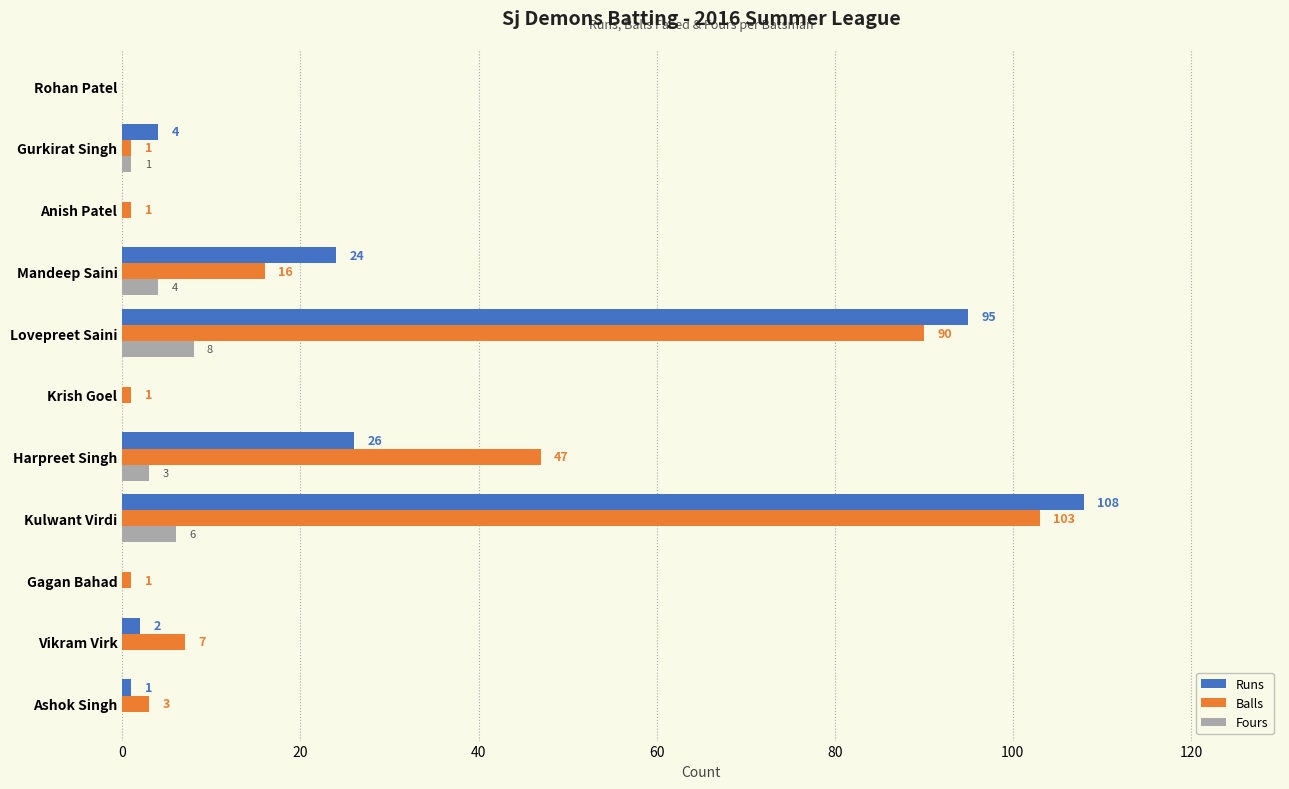

What is the sum of all Balls values?

270